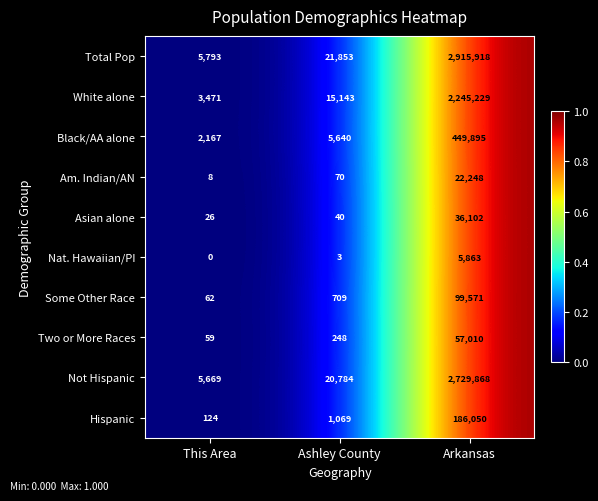

List the series in order of their peak value, lowest first.

Nat. Hawaiian/PI, Am. Indian/AN, Asian alone, Two or More Races, Some Other Race, Hispanic, Black/AA alone, White alone, Not Hispanic, Total Pop